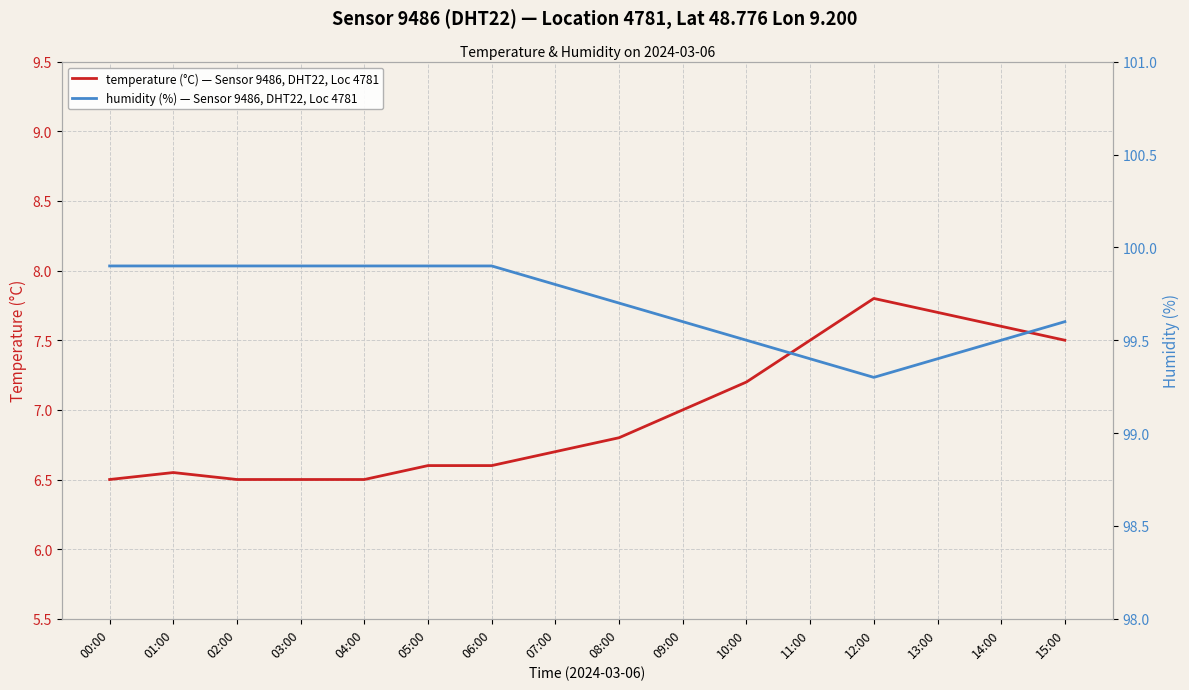

True or false: humidity (%) — Sensor 9486, DHT22, Loc 4781 and temperature (°C) — Sensor 9486, DHT22, Loc 4781 intersect in this chart.

False